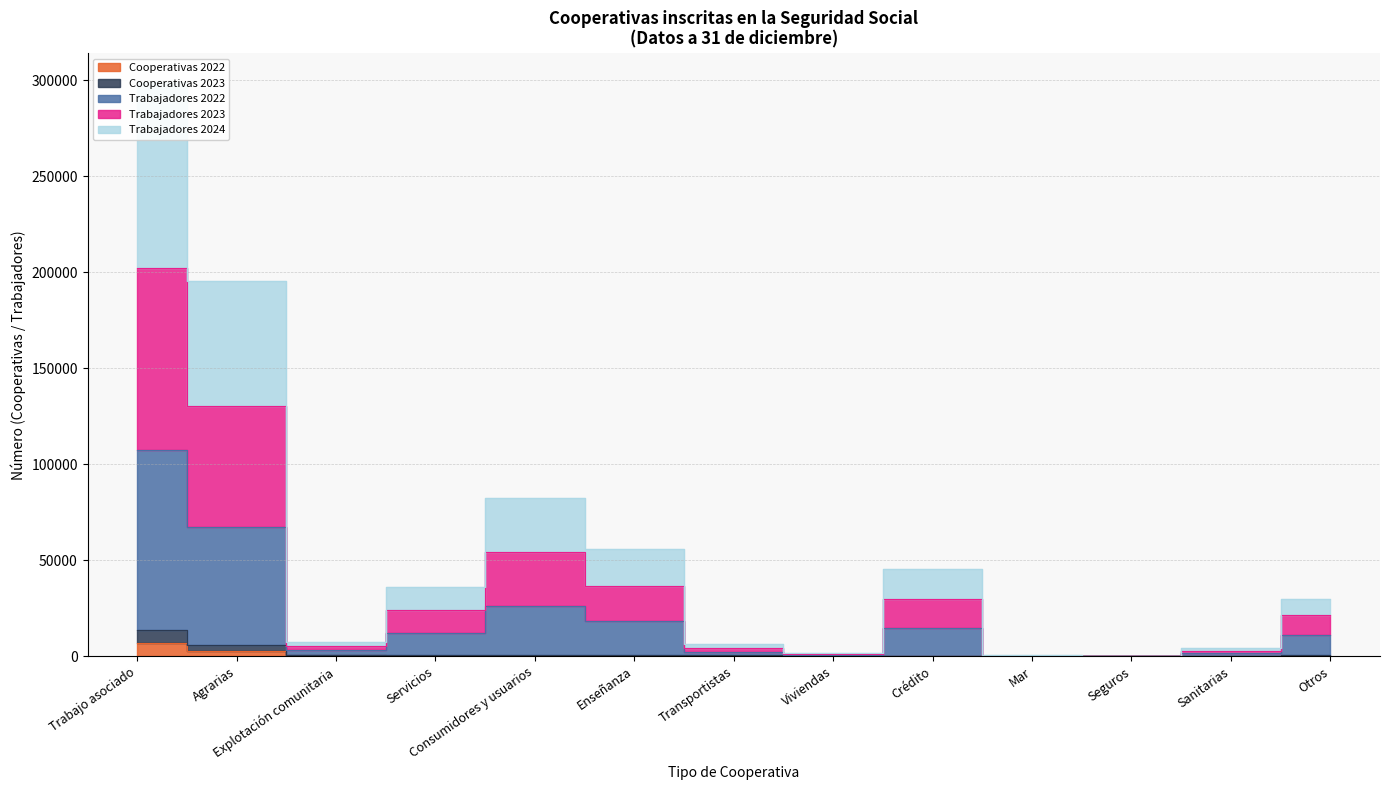

How many distinct data groups are displayed?

5